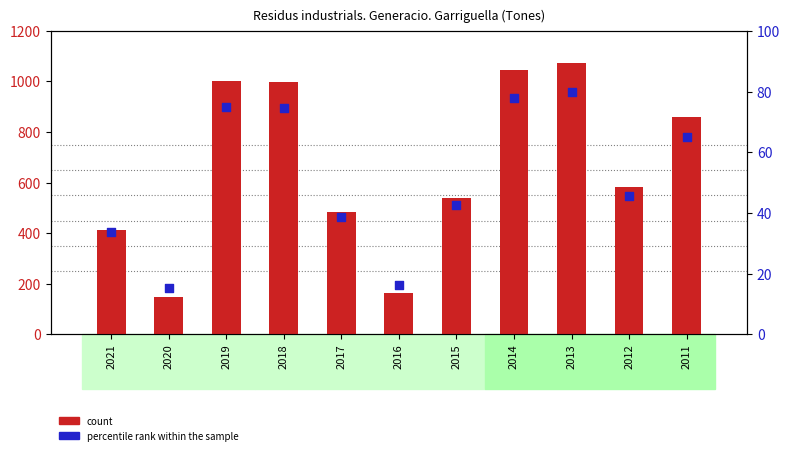

What is the total value across all series at 2016?

178.3